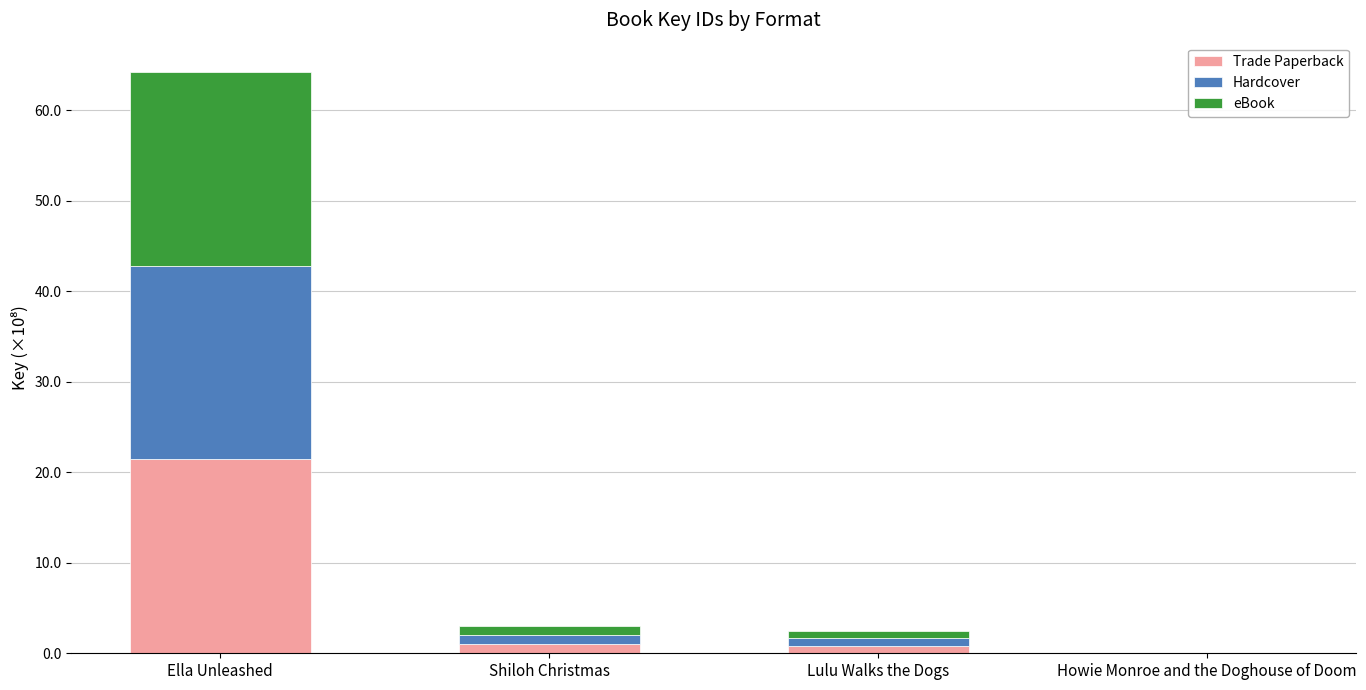

At which category is the sum across all series the highest?

Ella Unleashed